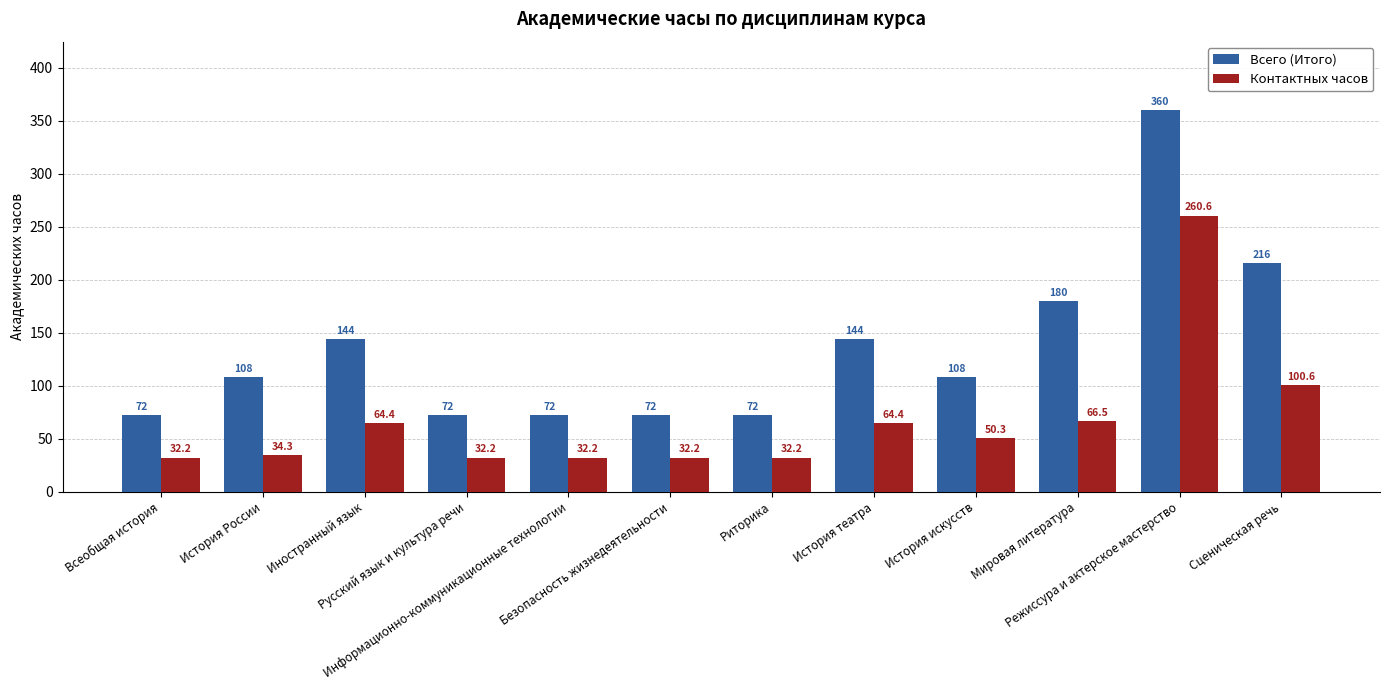

Reading right to left, list all the values displayed in this chart.

Всего (Итого): Сценическая речь=216.0	Режиссура и актерское мастерство=360.0	Мировая литература=180.0	История искусств=108.0	История театра=144.0	Риторика=72.0	Безопасность жизнедеятельности=72.0	Информационно-коммуникационные технологии=72.0	Русский язык и культура речи=72.0	Иностранный язык=144.0	История России=108.0	Всеобщая история=72.0
Контактных часов: Сценическая речь=100.6	Режиссура и актерское мастерство=260.6	Мировая литература=66.5	История искусств=50.3	История театра=64.4	Риторика=32.2	Безопасность жизнедеятельности=32.2	Информационно-коммуникационные технологии=32.2	Русский язык и культура речи=32.2	Иностранный язык=64.4	История России=34.3	Всеобщая история=32.2